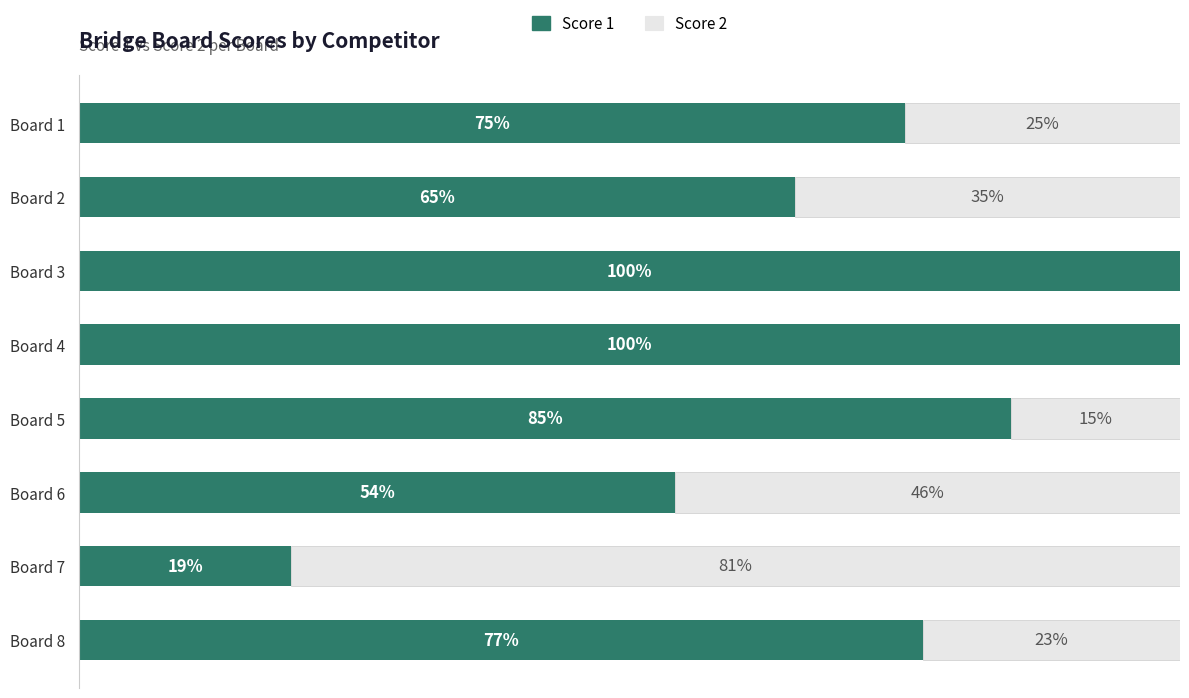

What are all the series names shown in the legend?

Score 1, Score 2